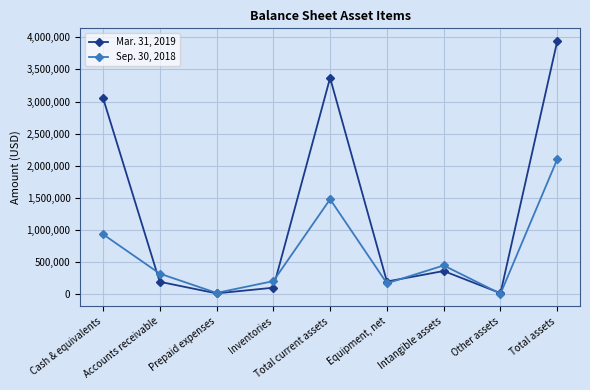

Rank the series at Accounts receivable from lowest to highest value.

Mar. 31, 2019, Sep. 30, 2018